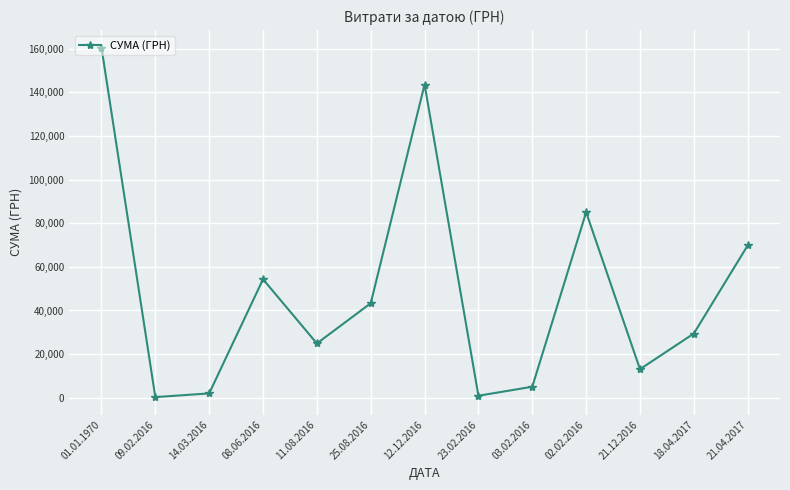

What is the change in value from 25.08.2016 to 21.12.2016?

-30225.5